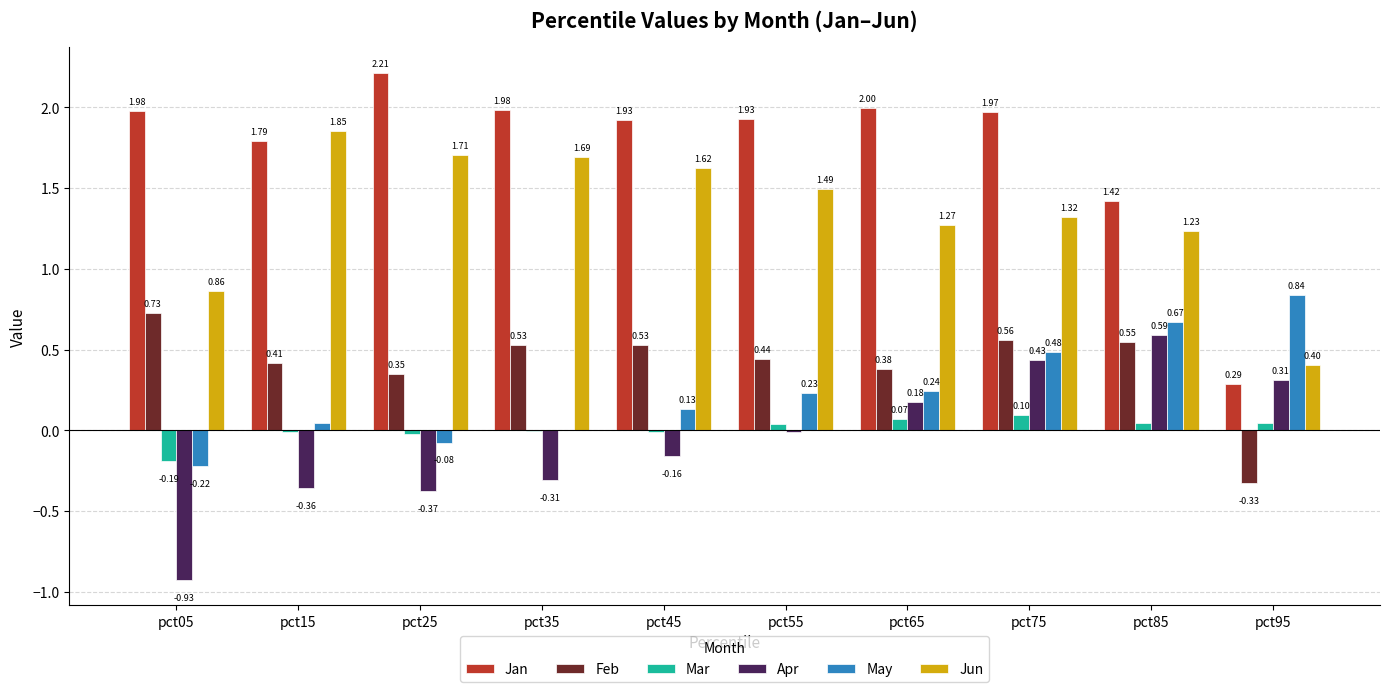

What is the sum of all Jan values?

17.5